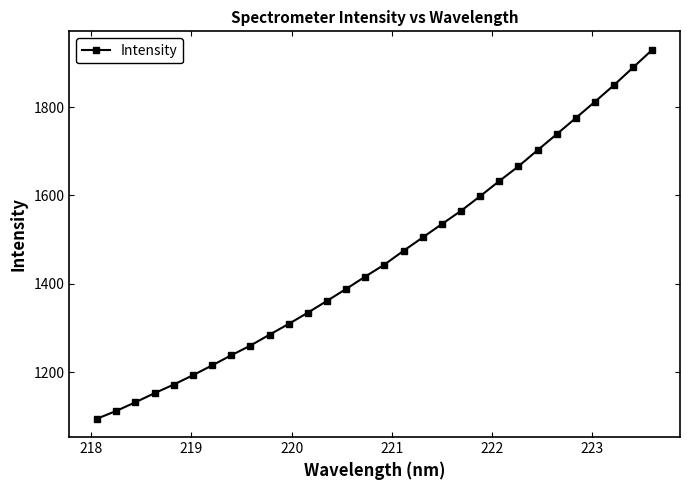

What is the average value?

1459.6